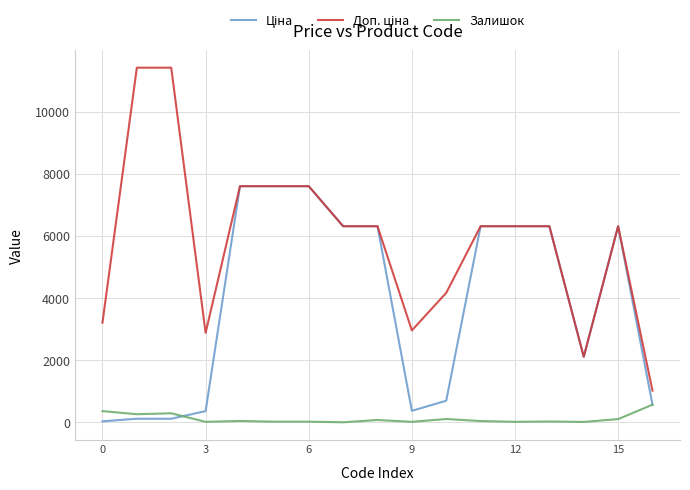

What is the maximum value for Залишок?

566.0